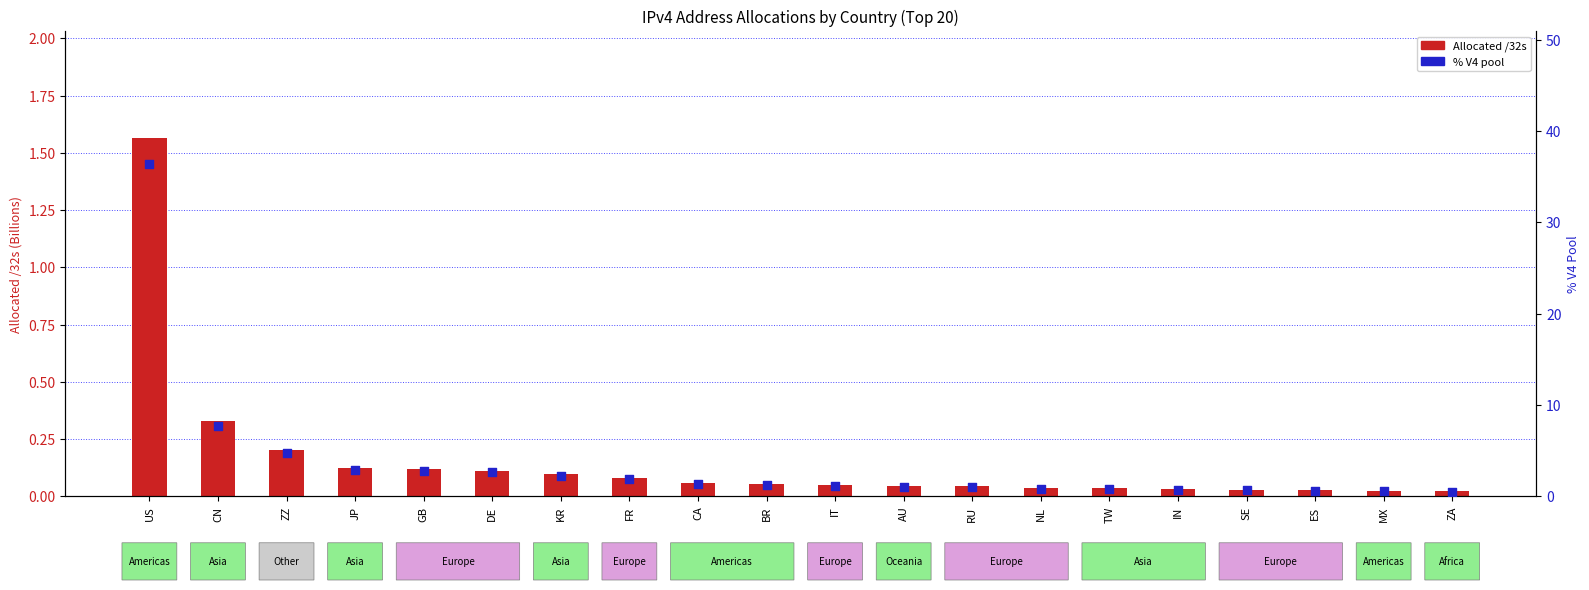

At how many categories does at least one series exceed 34?

1